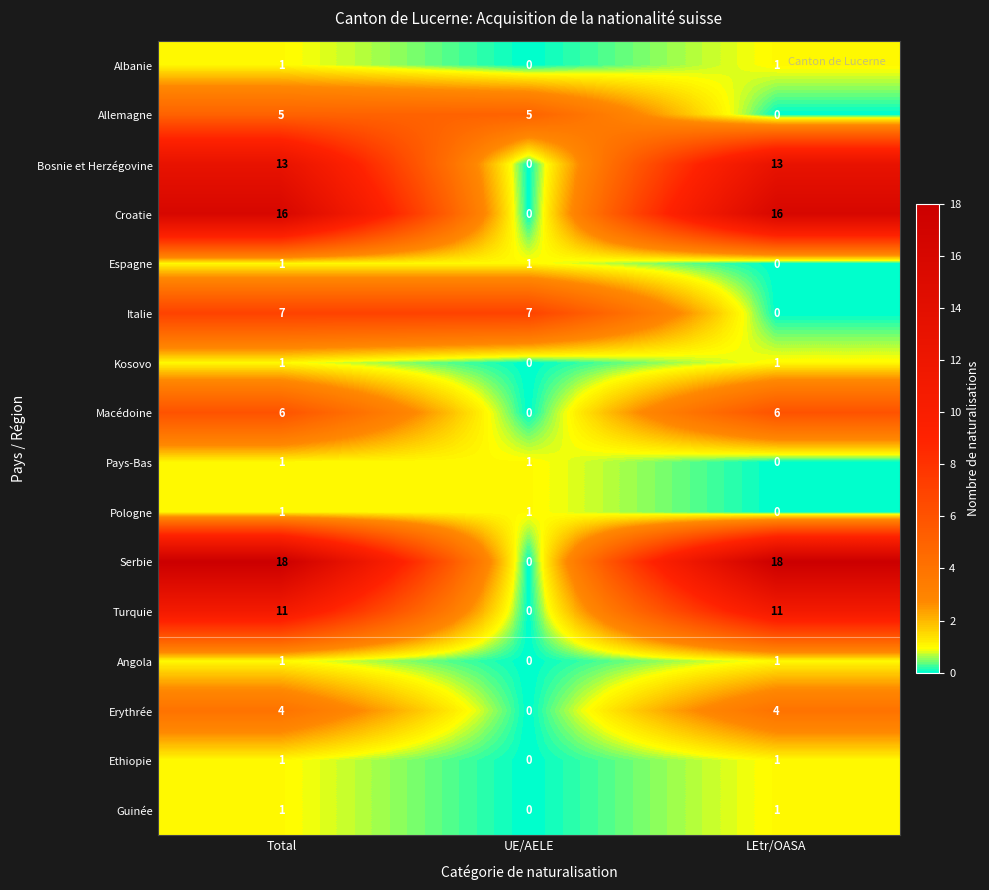

Is it true that Albanie equals 0 at UE/AELE?

True